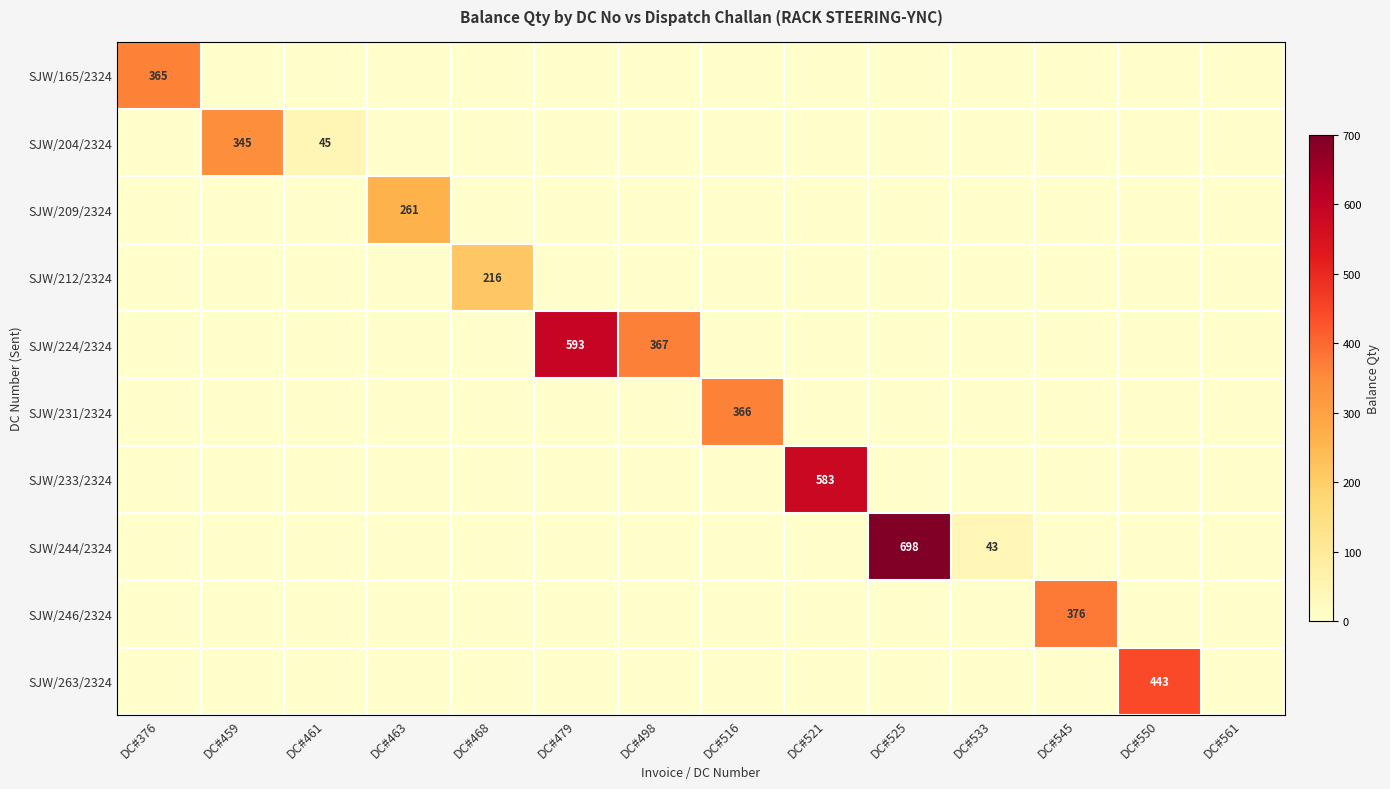

The value of SJW/231/2324 at DC#516 is 366. True or false?

True